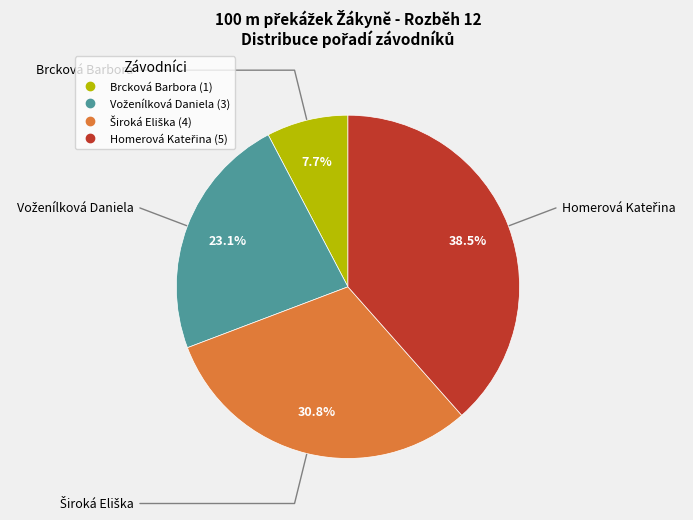

What portion of the pie excludes Brcková Barbora?

92.3%